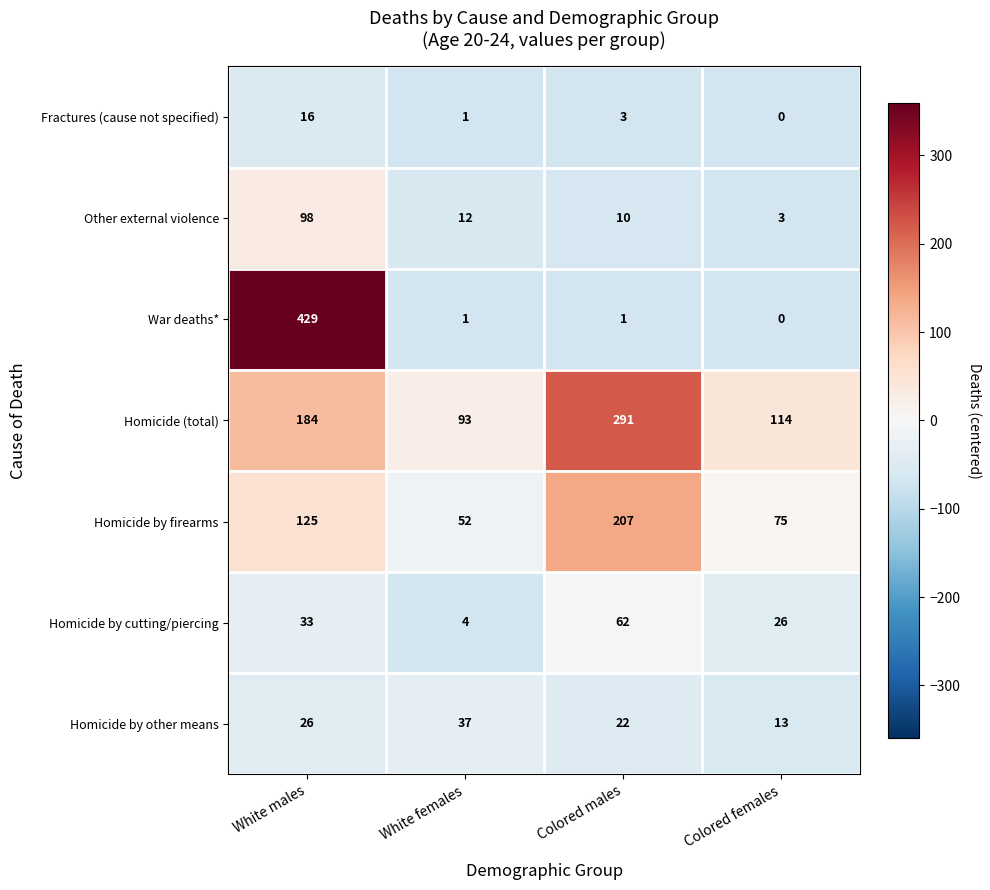

What is the spread (max minus min) of values at Colored males?

290